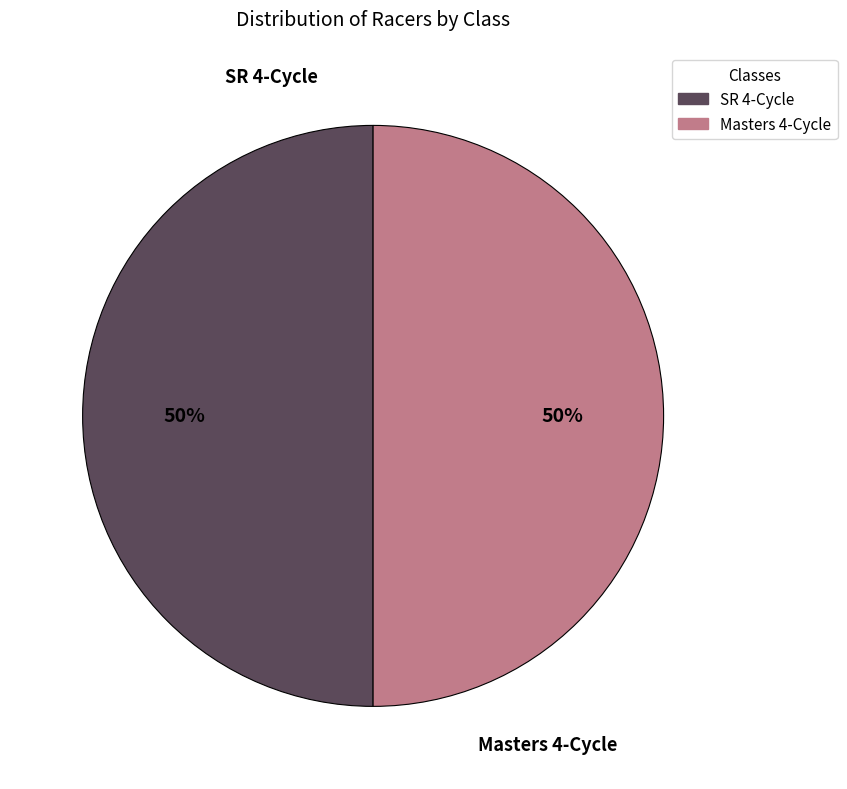

Is it true that Masters 4-Cycle is 50% of the pie?

True